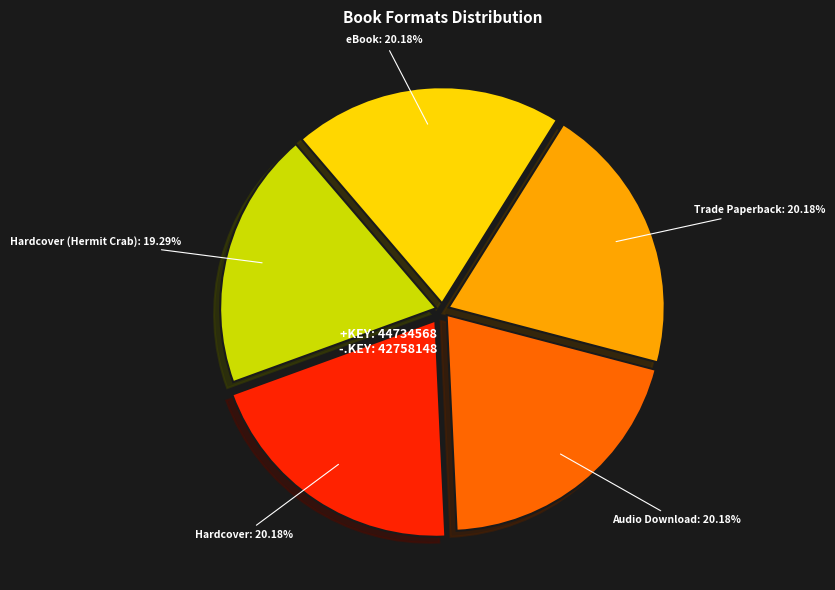

How many segments does this pie chart have?

5